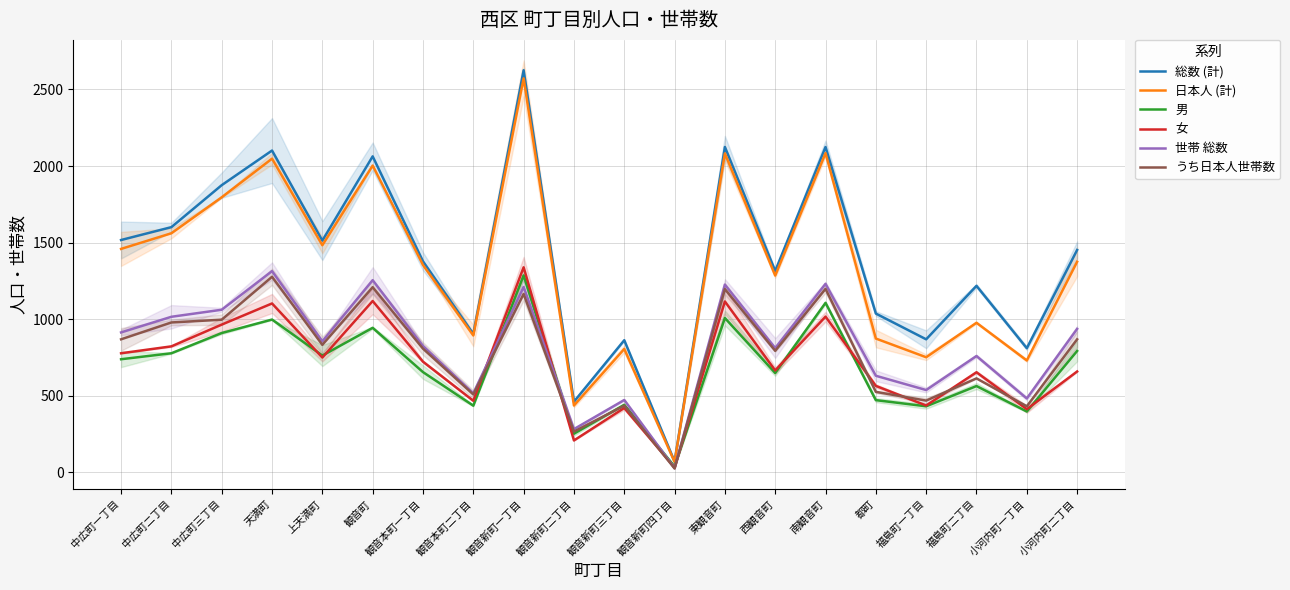

Reading right to left, transcribe all the data shown in this chart.

総数 (計): 1452	811	1218	869	1037	2124	1315	2124	71	863	462	2625	904	1378	2063	1513	2101	1875	1601	1517
日本人 (計): 1375	731	977	752	874	2084	1285	2082	69	806	437	2572	894	1354	2003	1483	2048	1796	1561	1459
男: 793	398	564	432	472	1107	649	1008	39	442	253	1286	436	655	944	763	998	910	778	739
女: 659	413	654	437	565	1017	666	1116	32	421	209	1339	468	723	1119	750	1103	965	823	778
世帯 総数: 937	483	760	538	631	1231	812	1226	28	473	283	1211	516	825	1255	856	1314	1062	1016	914
うち日本人世帯数: 869	432	614	469	526	1198	794	1197	26	436	267	1165	509	808	1209	833	1277	997	979	869